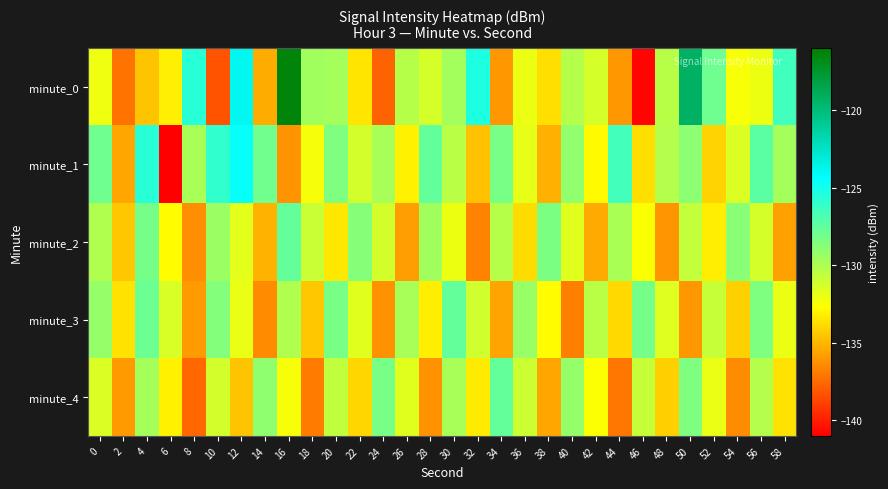

Rank the series at 56 from lowest to highest value.

minute_0, minute_2, minute_4, minute_3, minute_1